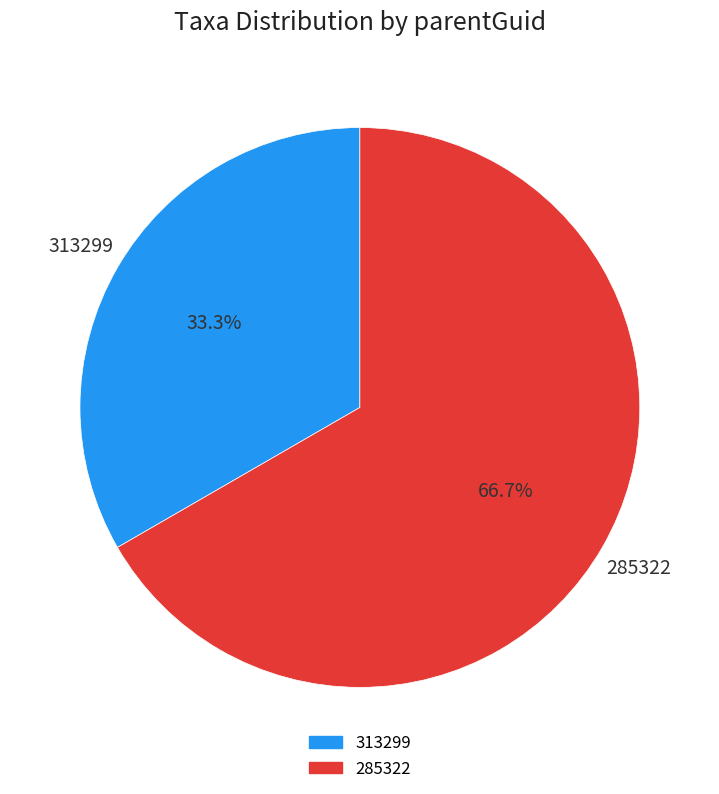

Does any single category account for the majority?

Yes